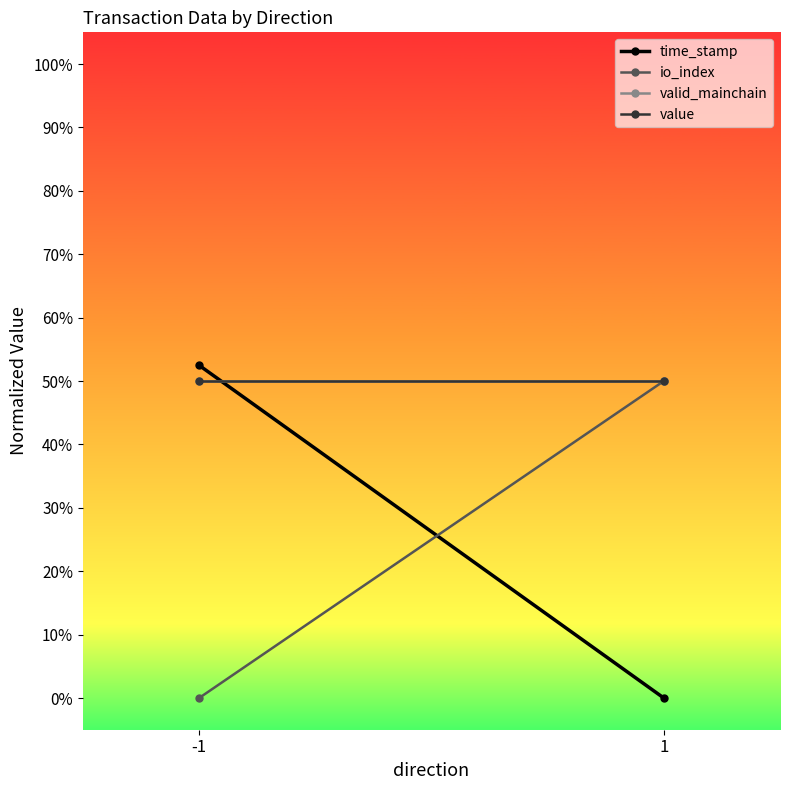

Rank the categories by valid_mainchain value from highest to lowest.

-1, 1